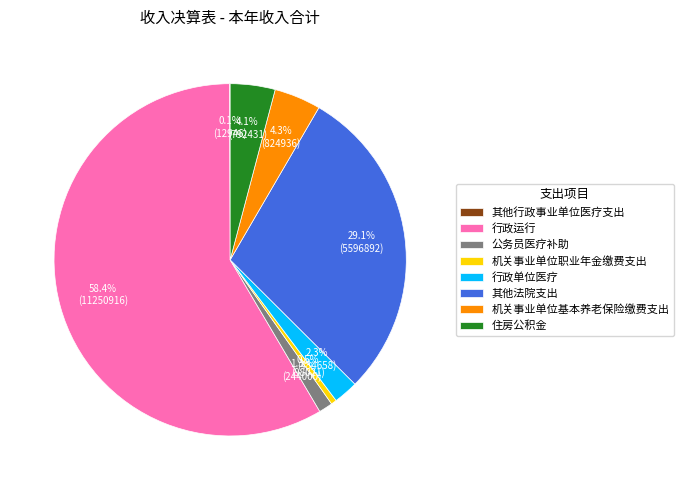

Which has a higher value, 住房公积金 or 行政运行?

行政运行